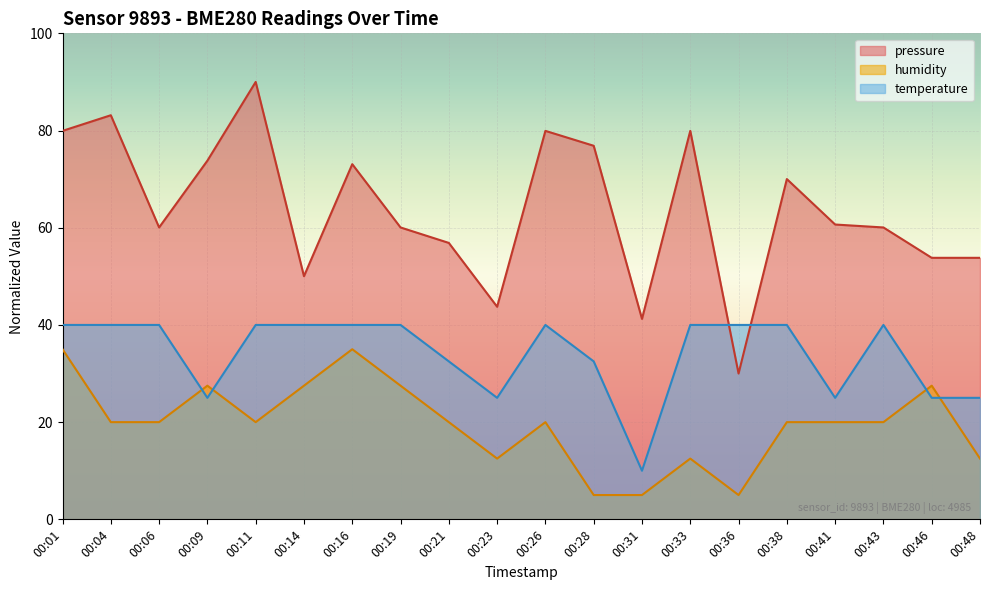

Which series has the largest range (max minus min)?

pressure